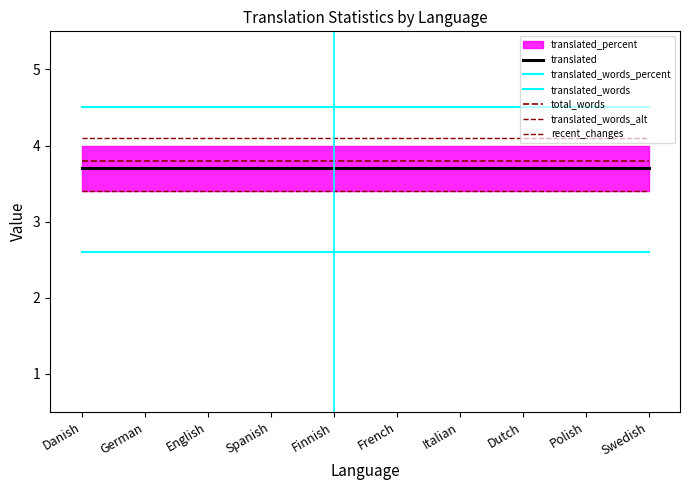

At which category is the sum across all series the highest?

Danish